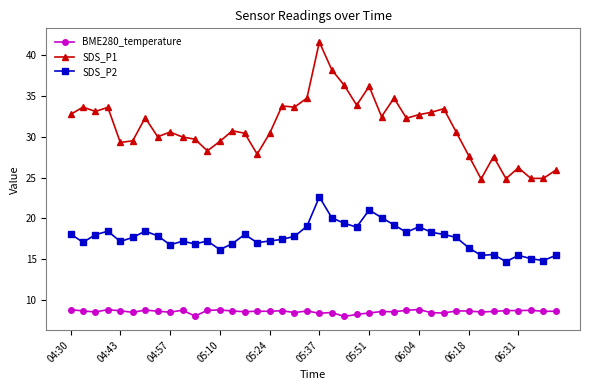

List the series in order of their peak value, highest first.

SDS_P1, SDS_P2, BME280_temperature